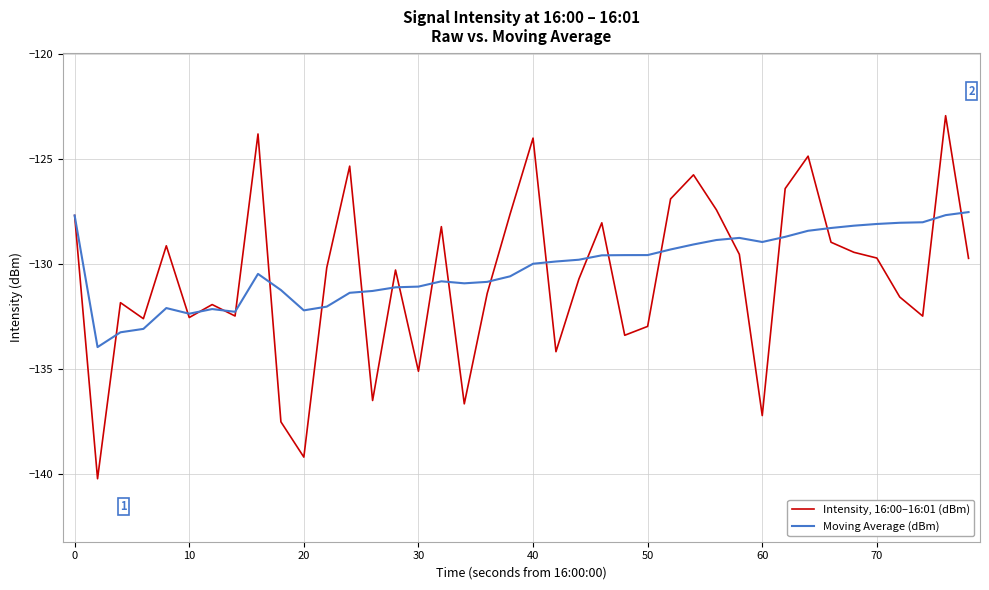

Which series has the widest spread of values?

Intensity, 16:00–16:01 (dBm)